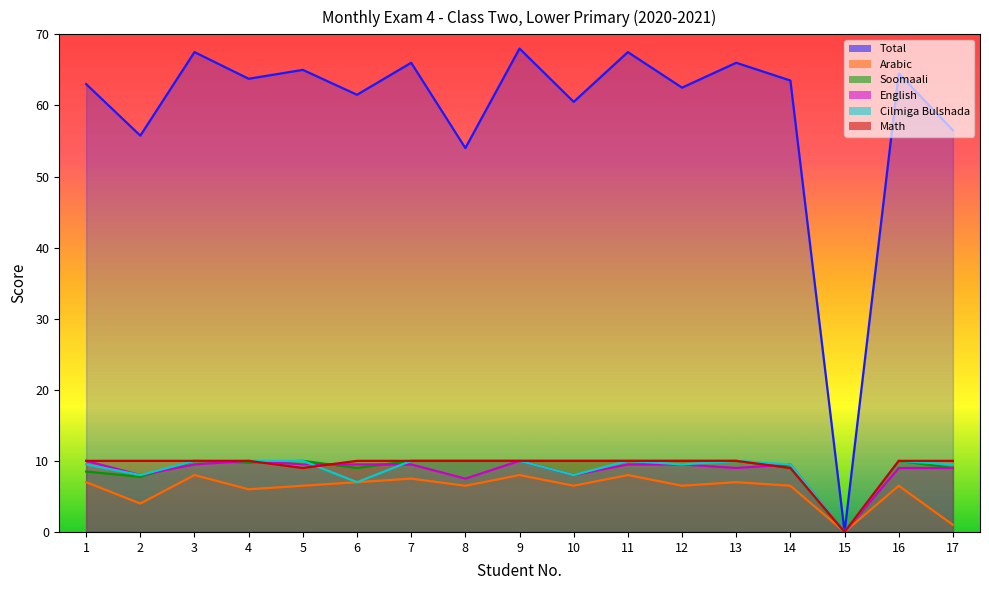

Which series has the widest spread of values?

Total